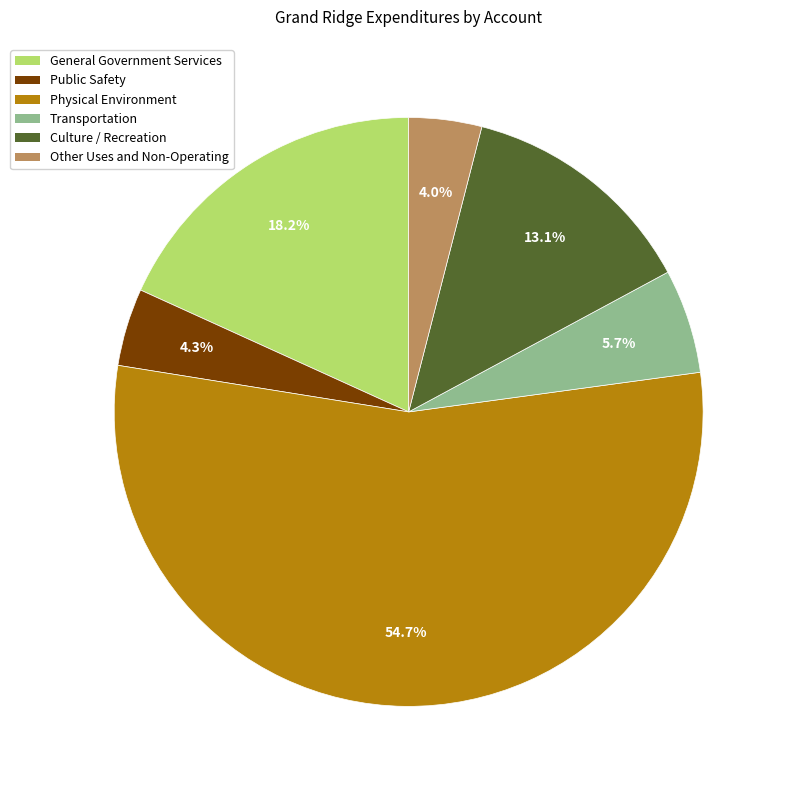

To the nearest percent, what is the difference between the largest and smallest slice percentages?

51%